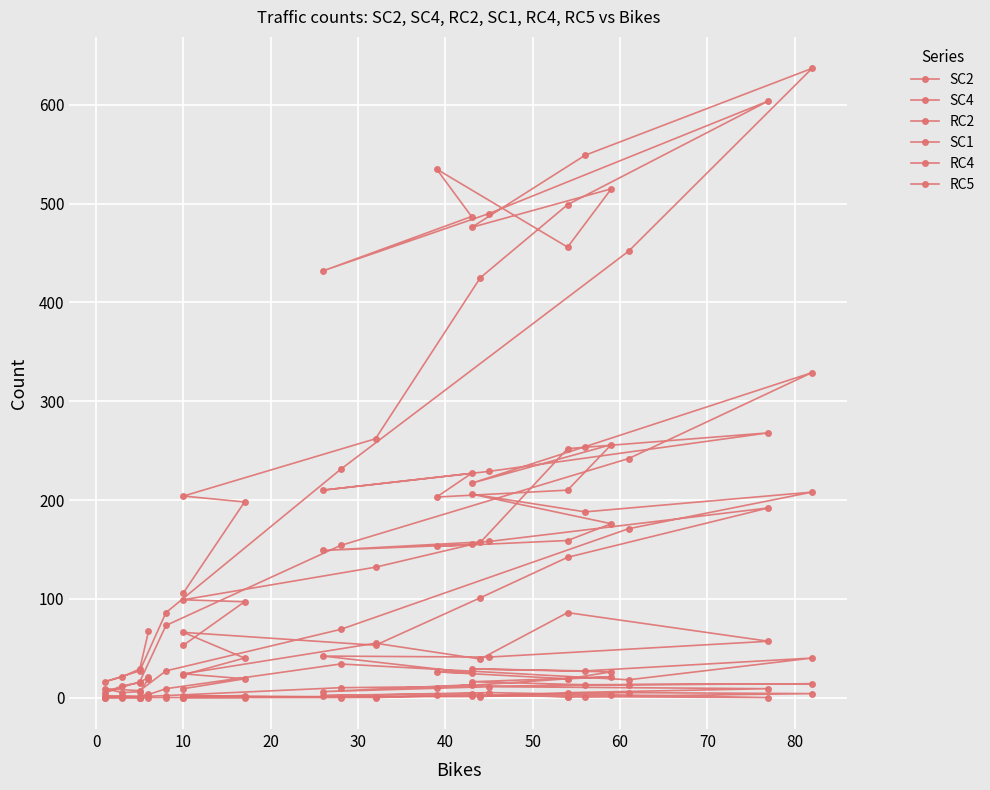

What are all the series names shown in the legend?

SC2, SC4, RC2, SC1, RC4, RC5